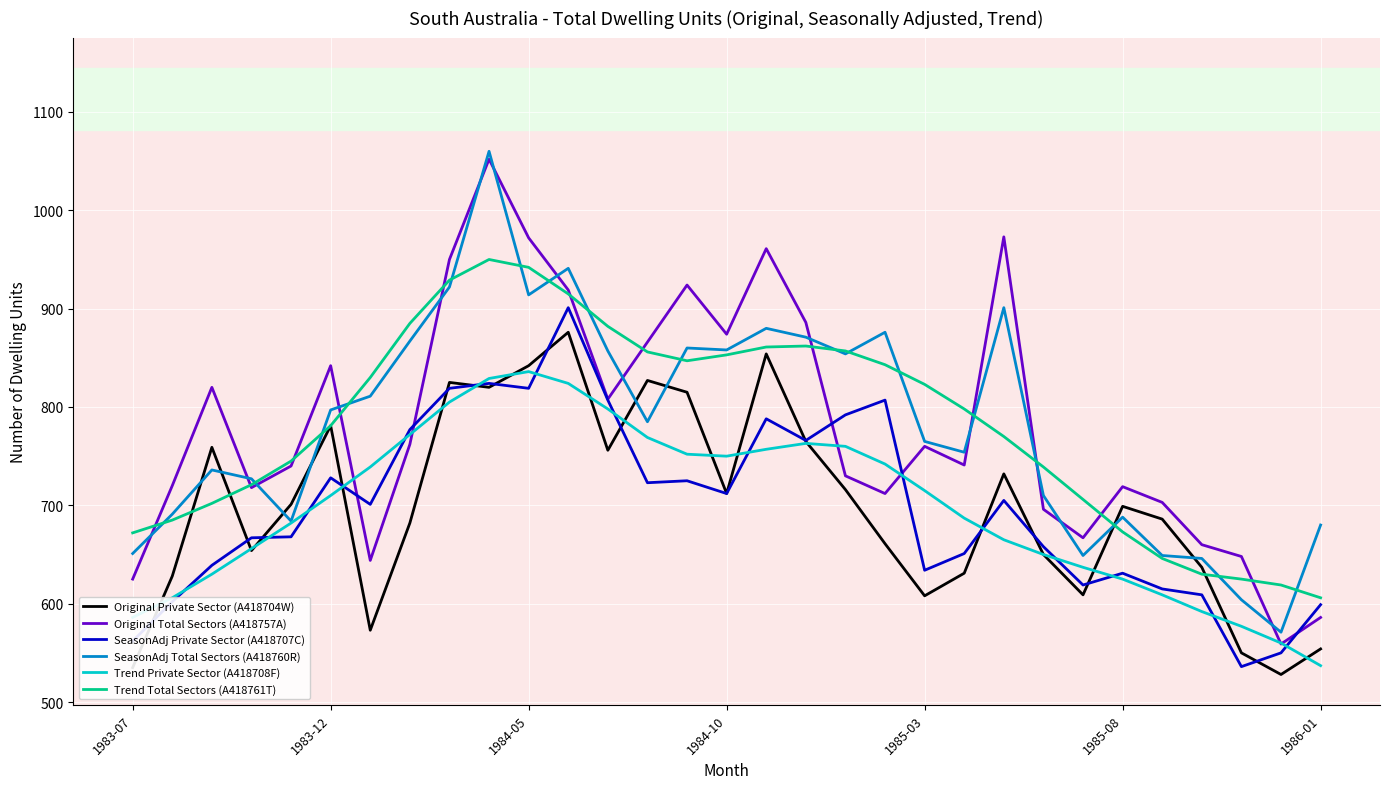

What is the smallest value displayed?

528